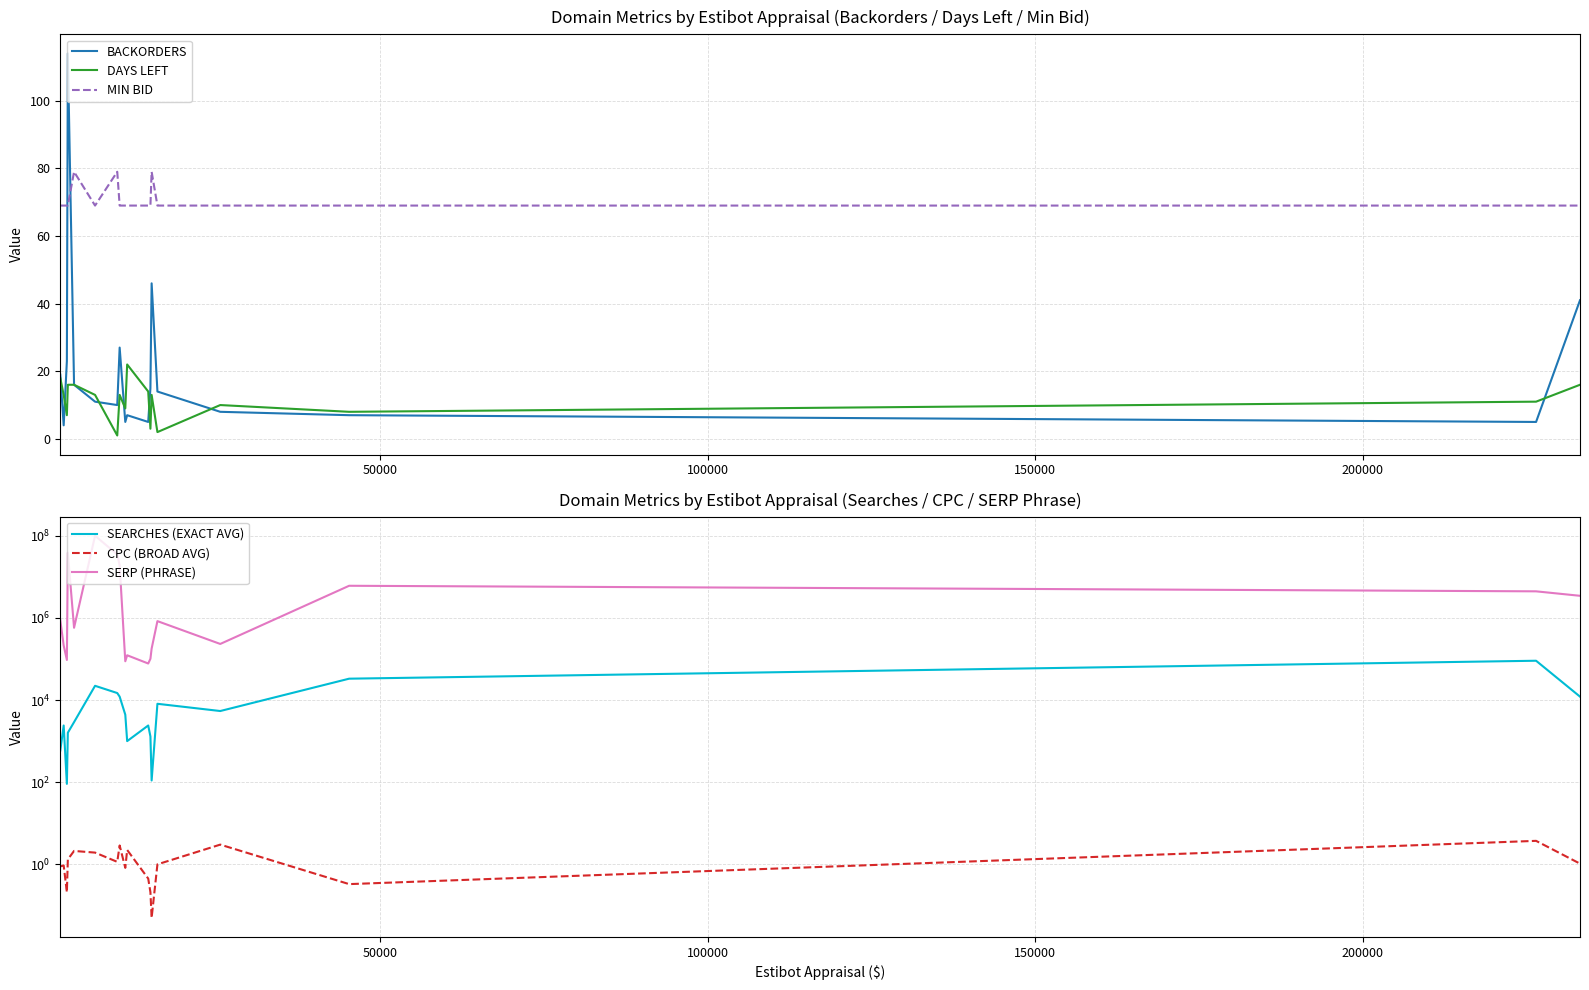

True or false: MIN BID and DAYS LEFT cross at least once.

False